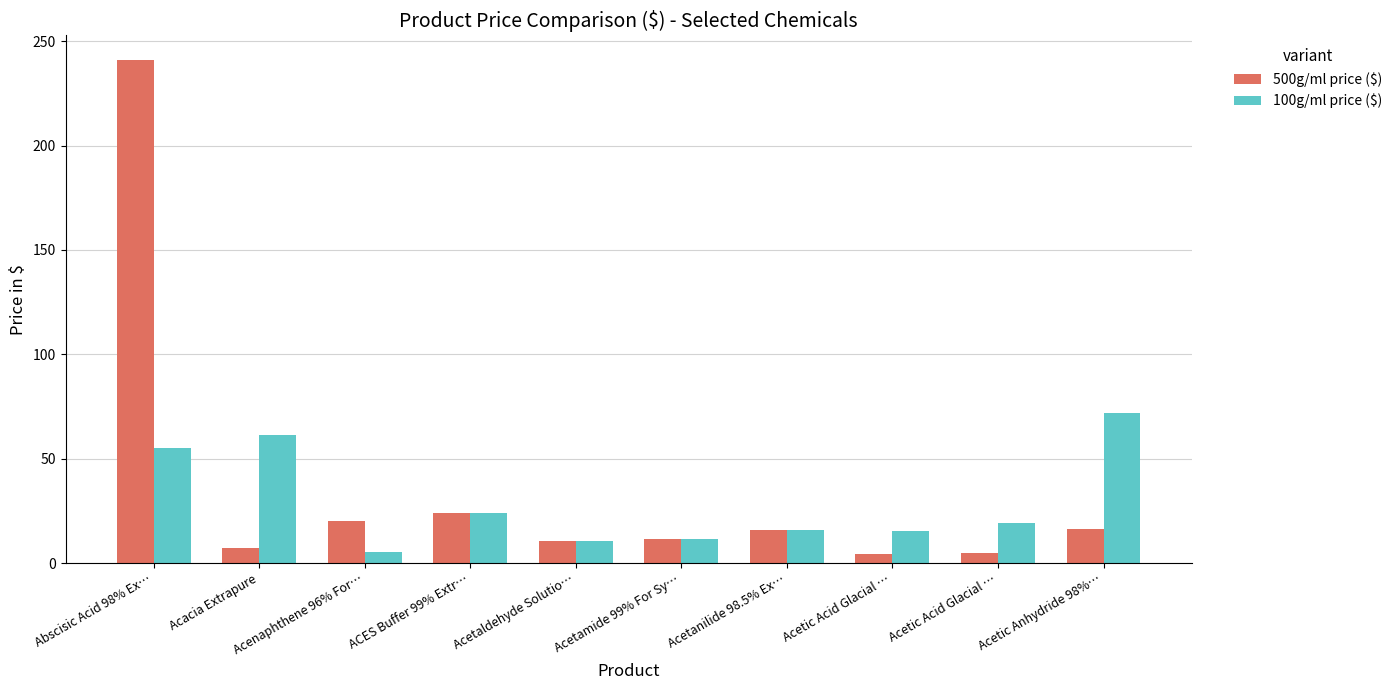

Count the number of categories in the chart.

10